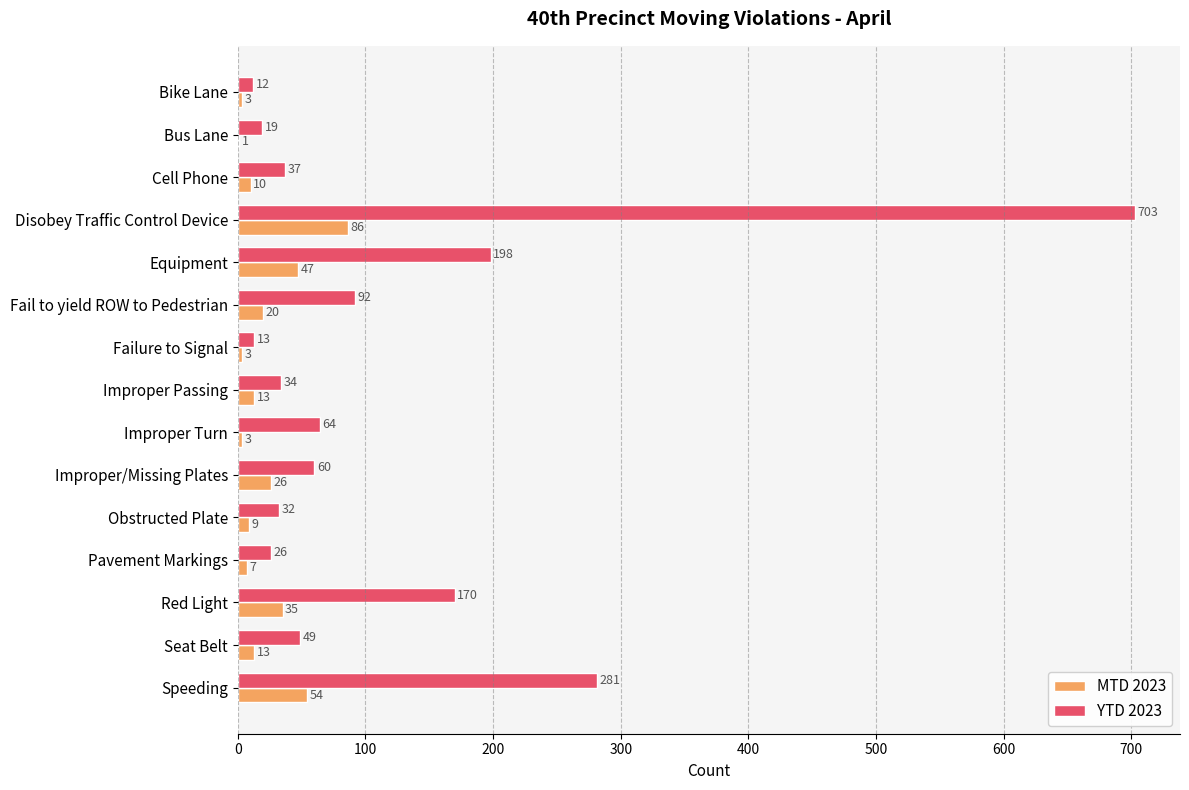

Is it true that YTD 2023 equals 32 at Obstructed Plate?

True